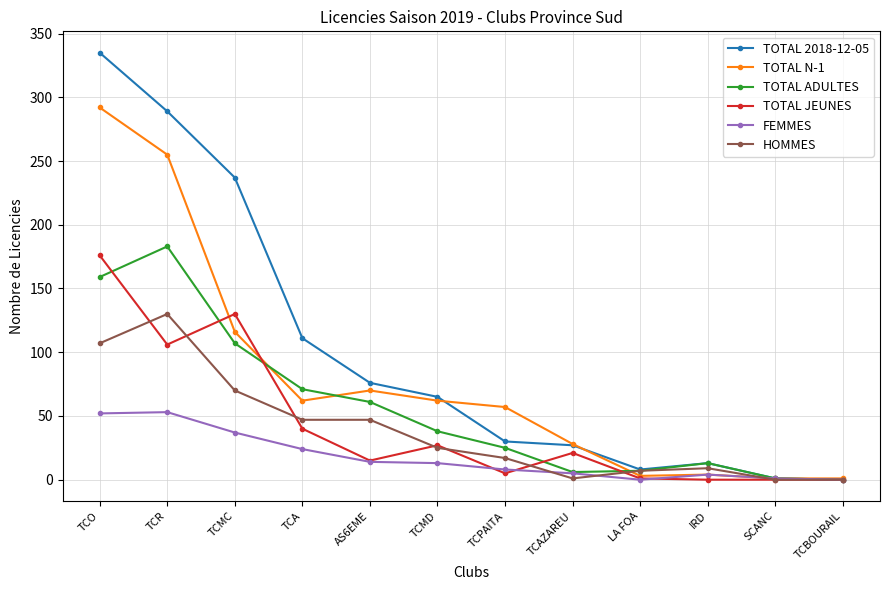

Which series has the widest spread of values?

TOTAL 2018-12-05